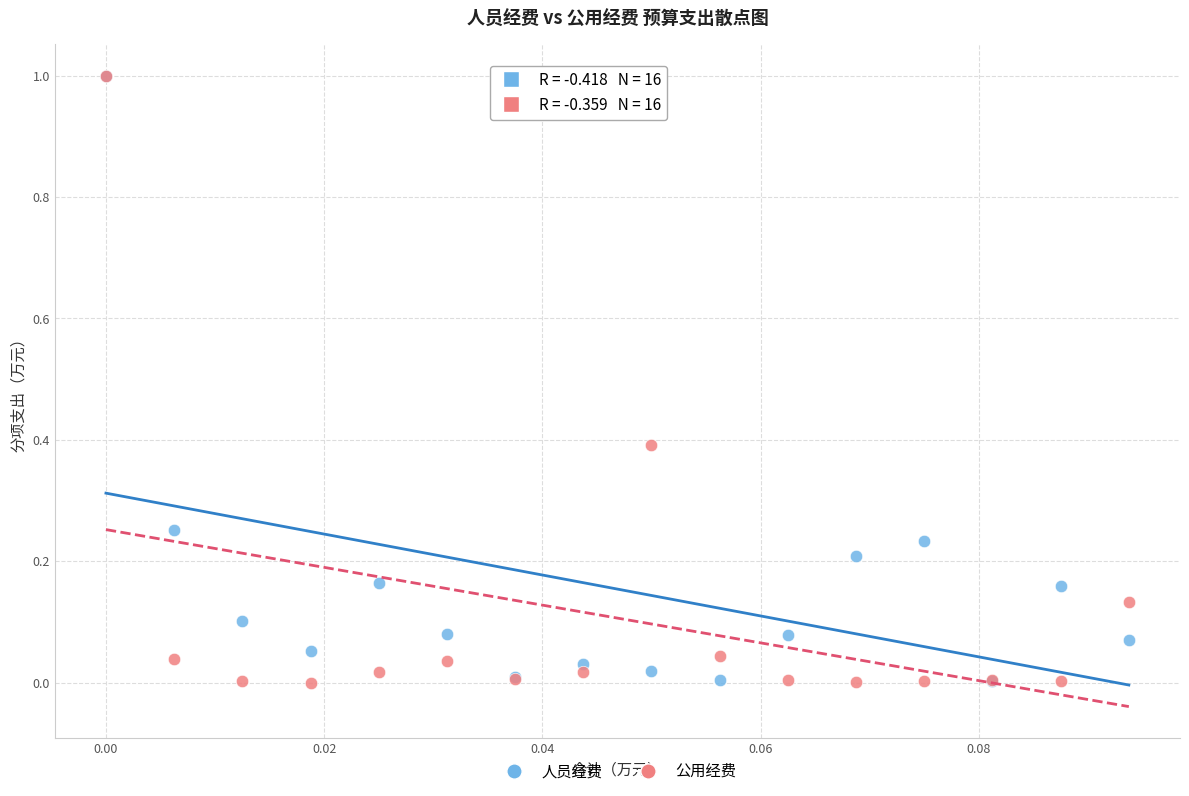

What are all the series names shown in the legend?

人员经费, 公用经费